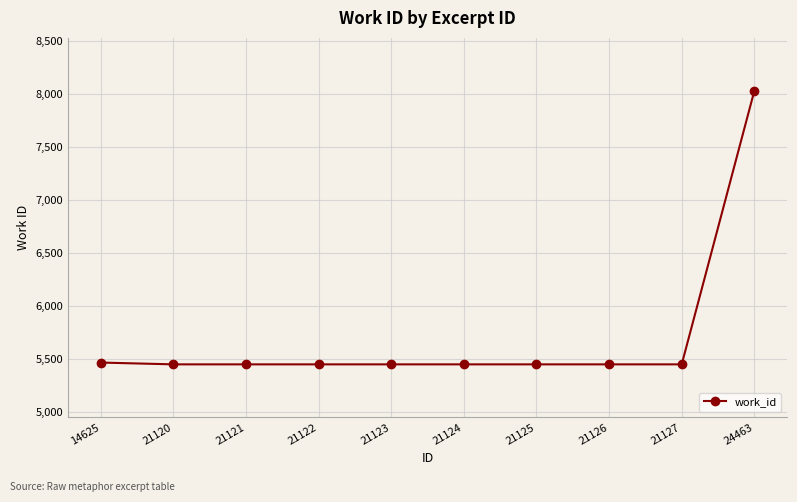

Reading right to left, list all the values displayed in this chart.

8032	5452	5452	5452	5452	5452	5452	5452	5452	5469